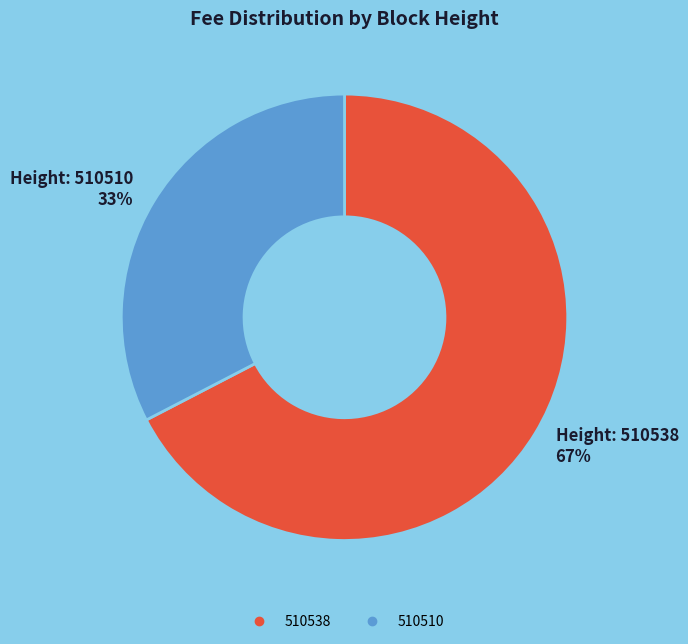

Does 510538 represent more than half of the total?

Yes